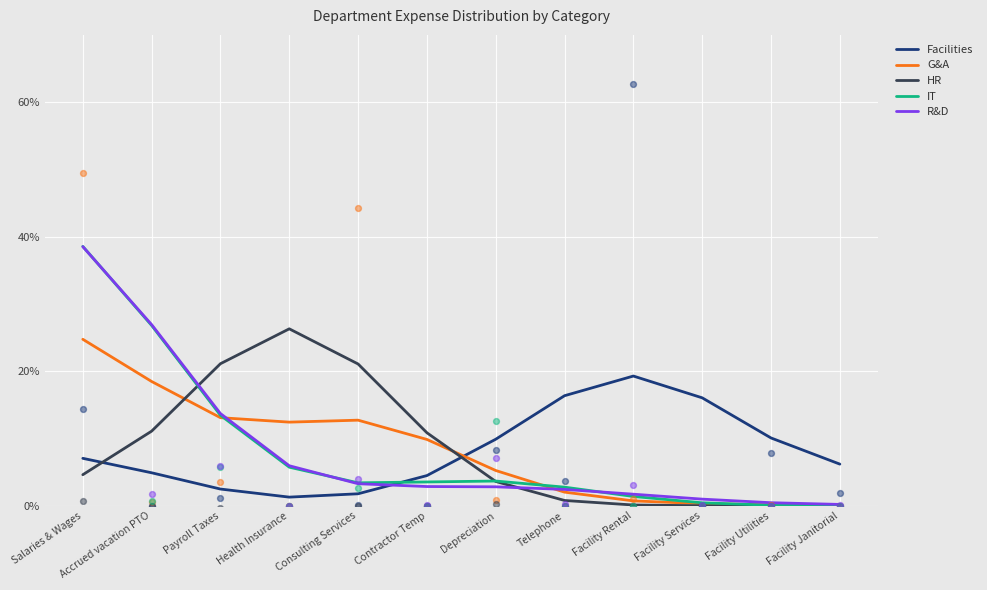

At how many categories does at least one series exceed 25?

3